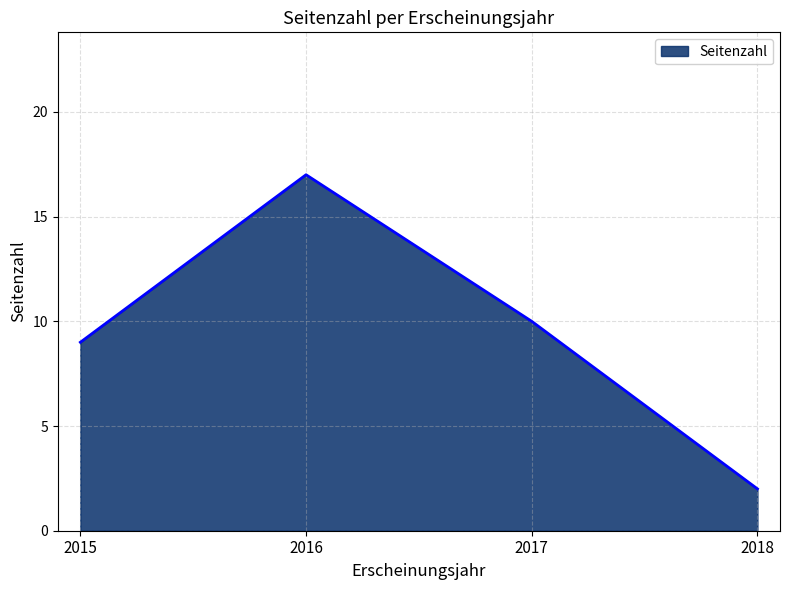

Rank the categories by value from highest to lowest.

2016, 2017, 2015, 2018